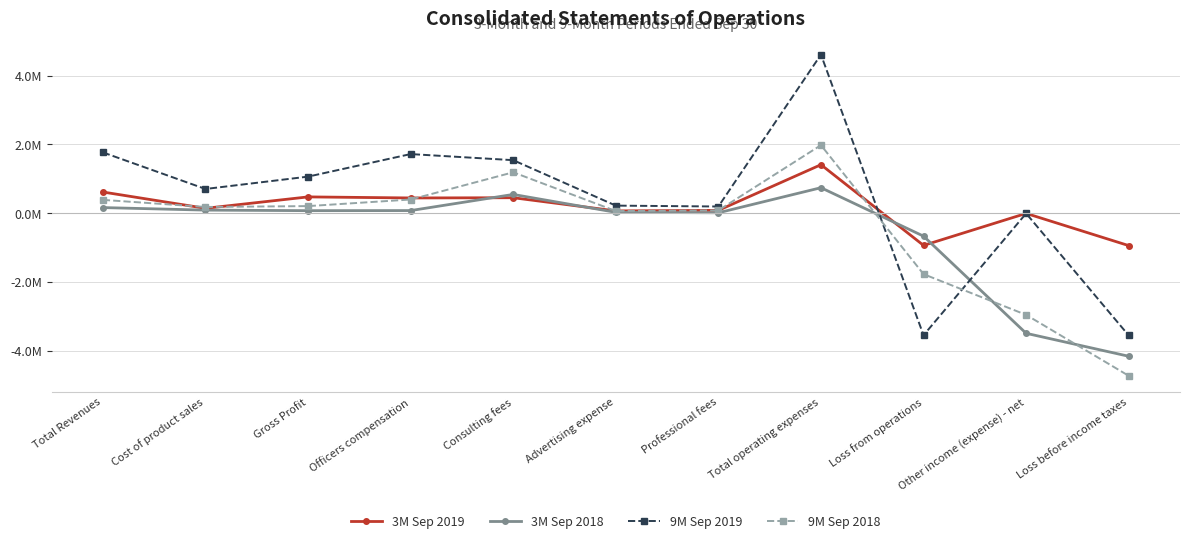

Is it true that 3M Sep 2019 equals -5835 at Other income (expense) - net?

True